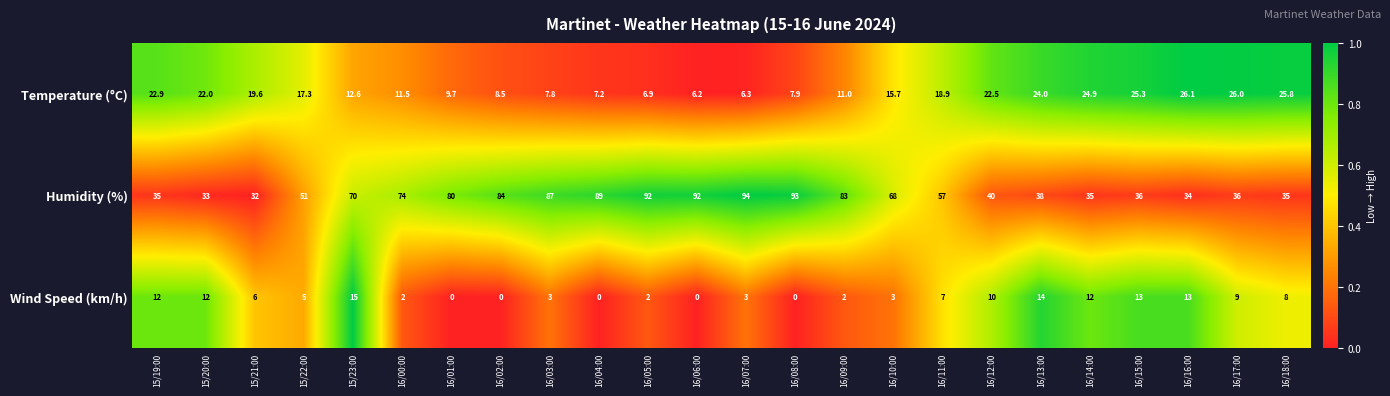

List the series in order of their peak value, lowest first.

Wind Speed (km/h), Temperature (°C), Humidity (%)